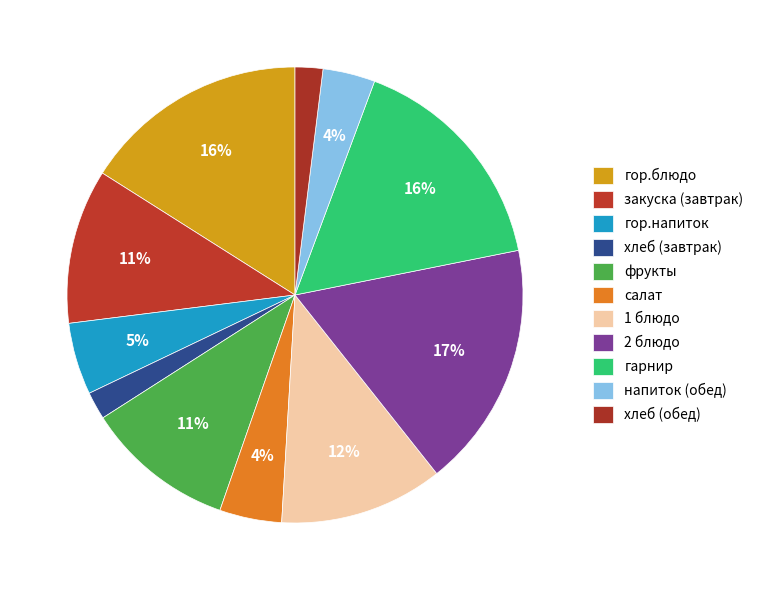

Between закуска (завтрак) and гарнир, which is larger?

гарнир